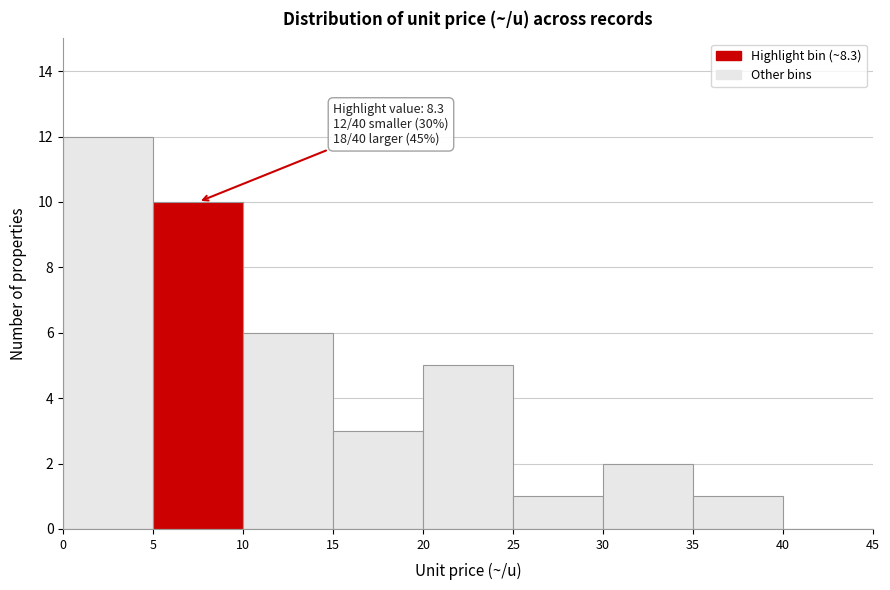

Which range on the x-axis has the tallest bar?

0 to 5